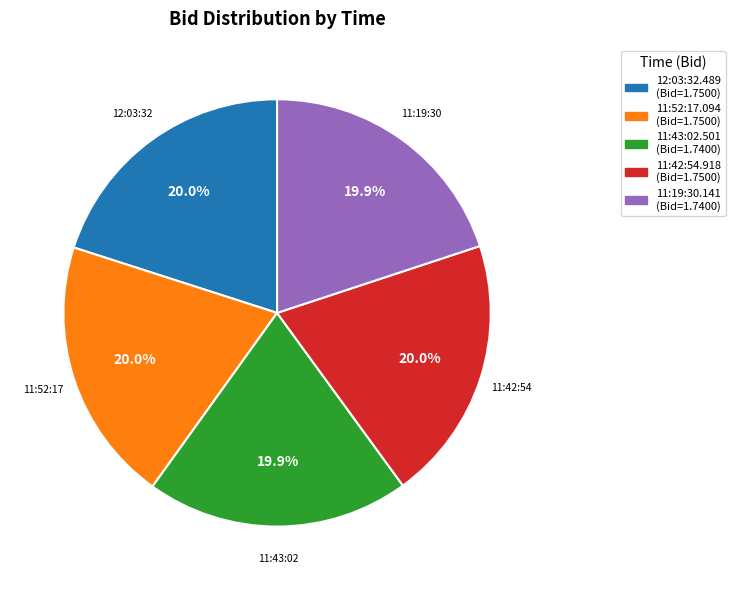

To the nearest percent, what percentage of the pie is 12:03:32.489?

20%